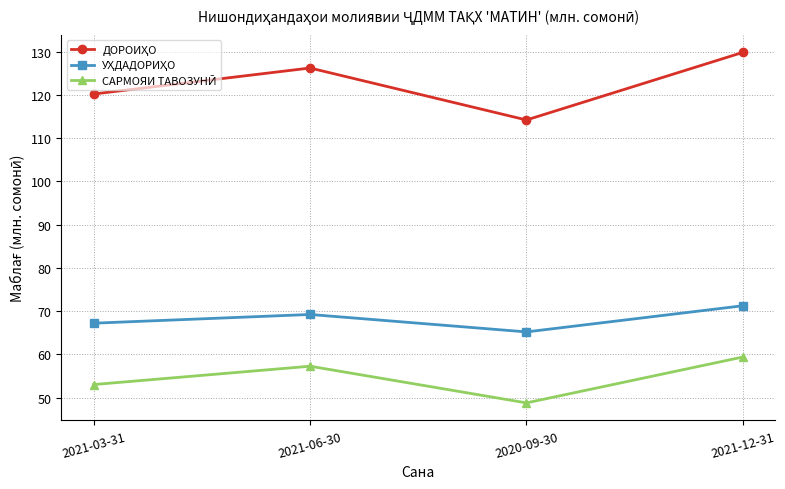

At which category does the chart reach its peak across all series?

2021-12-31